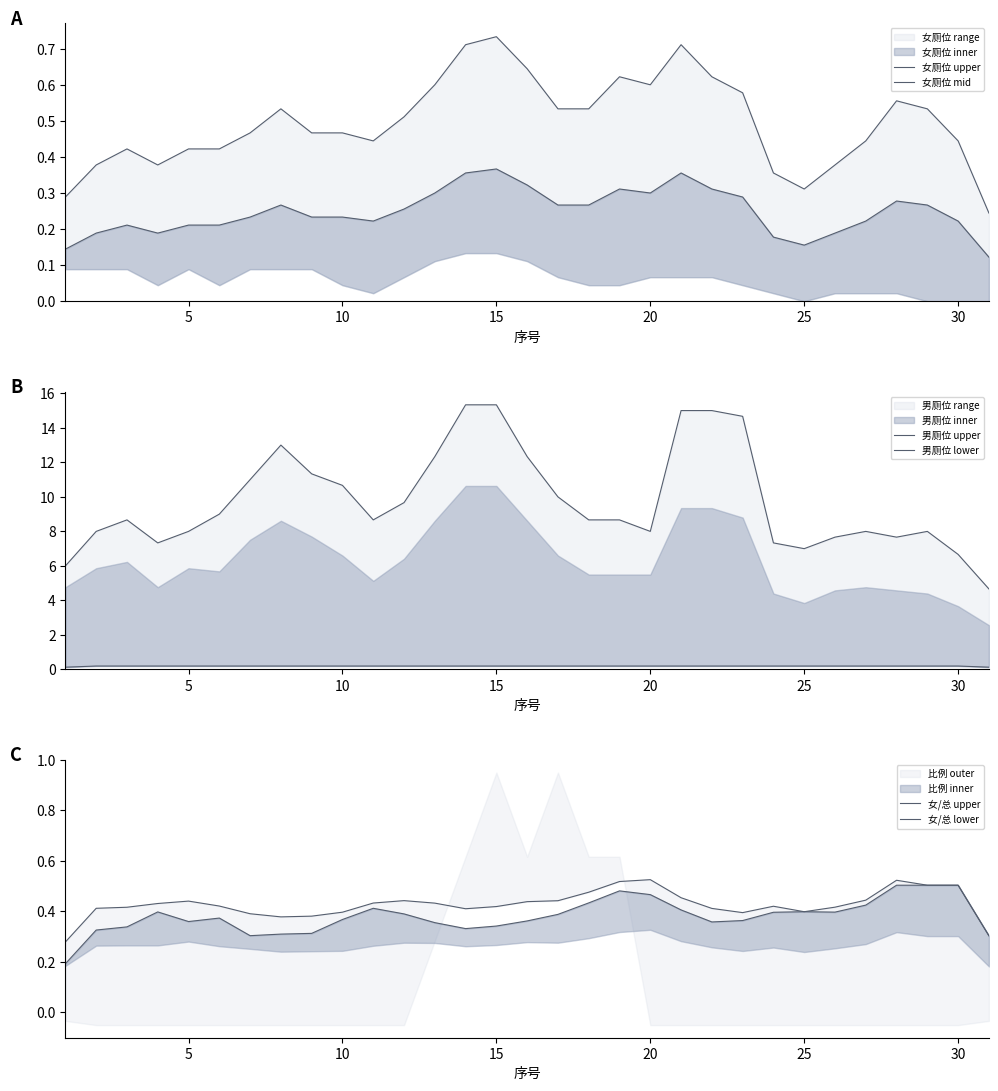

Is this an area chart (filled region under the line)?

No